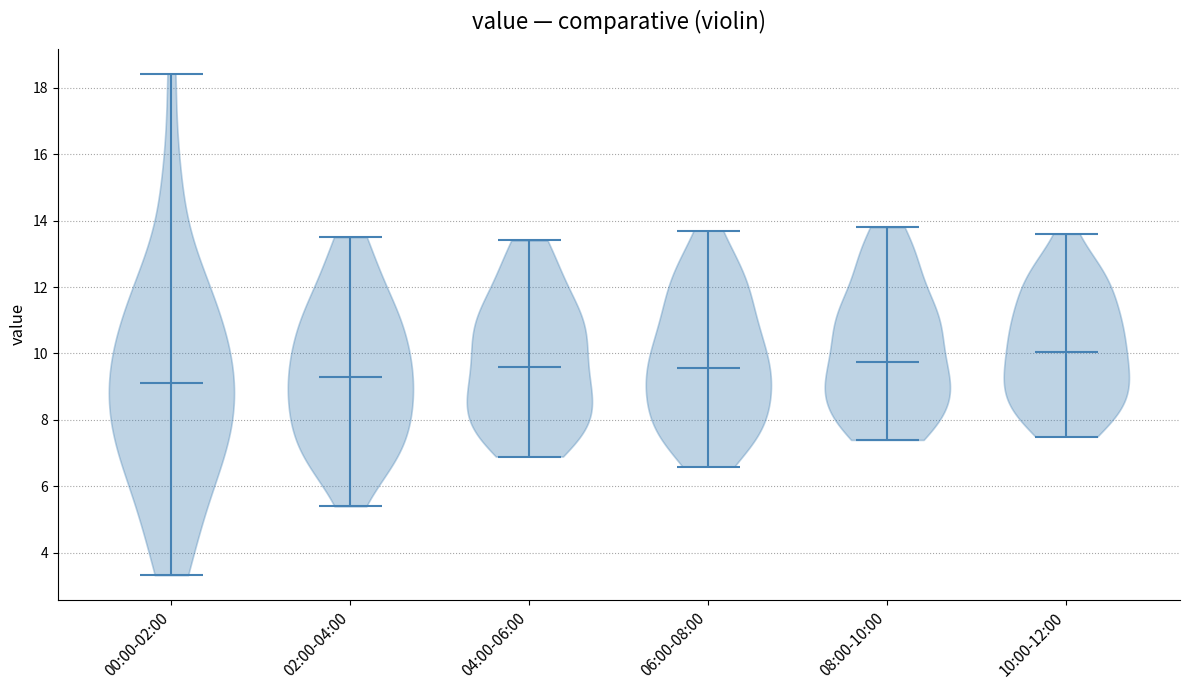

Which violin has the highest median line?

10:00-12:00